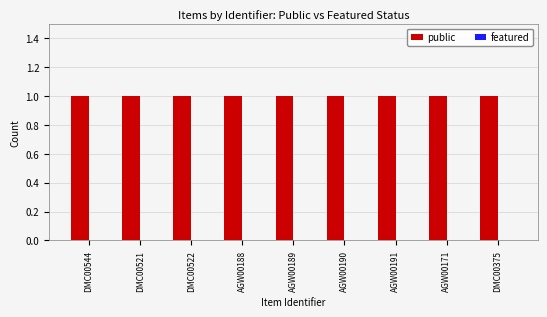

Is it true that public equals 2 at AGW00171?

False